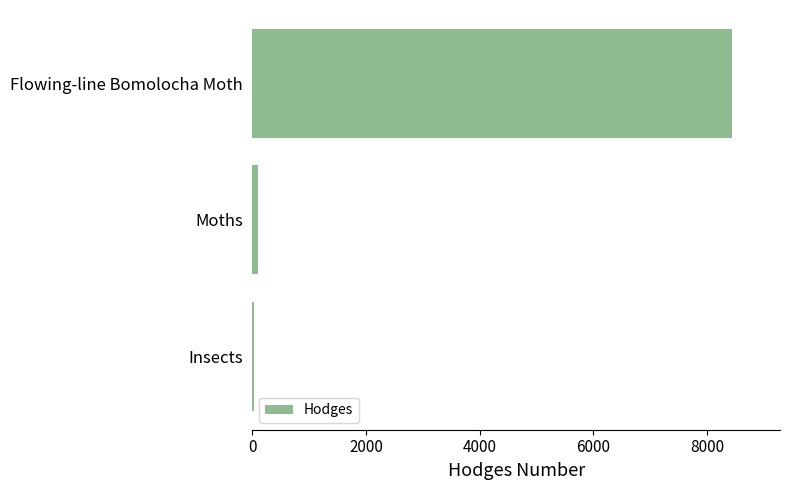

Where is the data nearest to the value 4235?

Moths